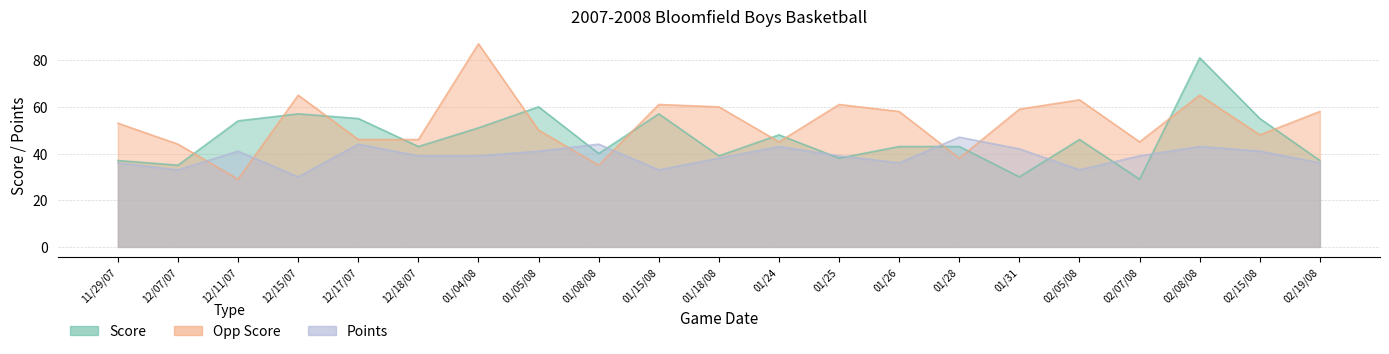

Which series ends up on top after the final intersection of Opp Score and Score?

Opp Score